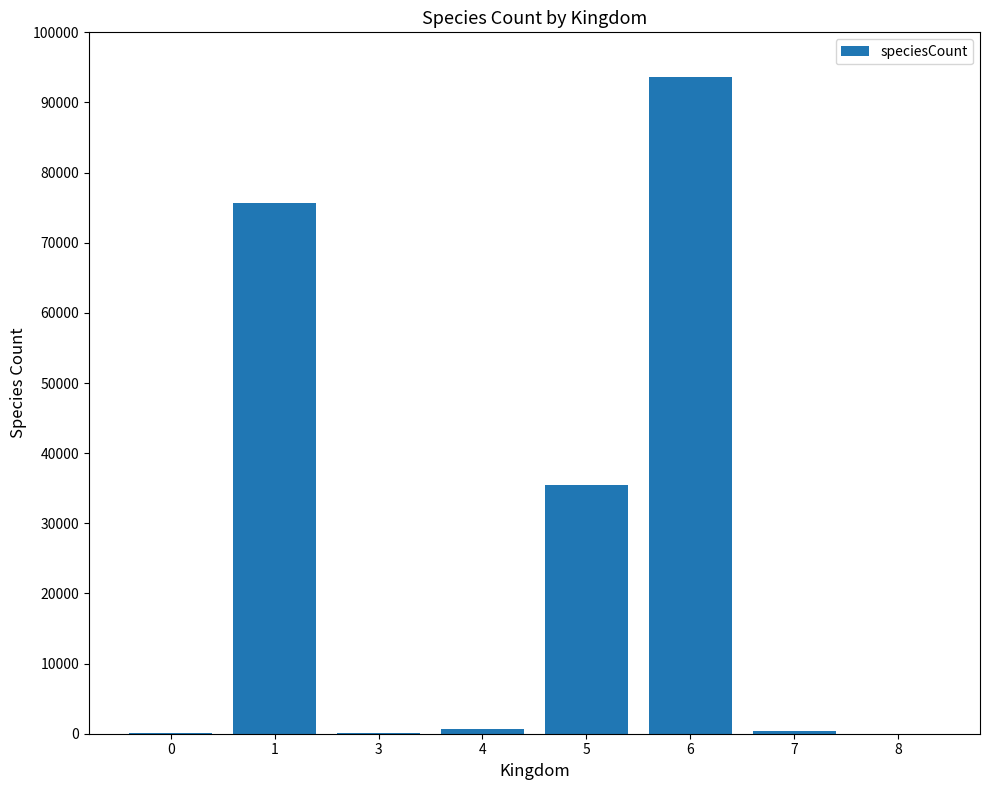

Count the number of data series in this chart.

1